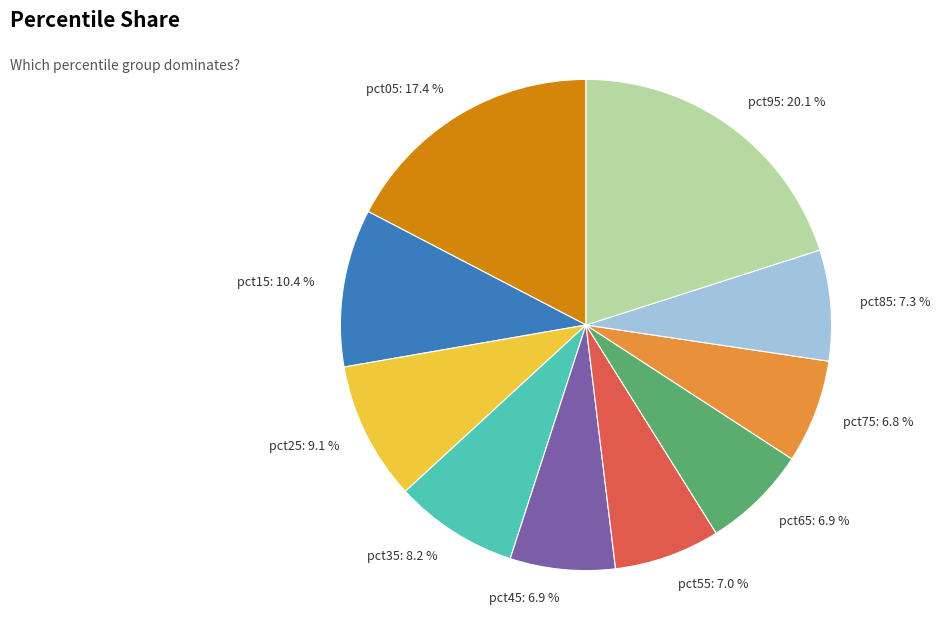

To the nearest percent, what is the combined percentage of pct05 and pct25?

26%